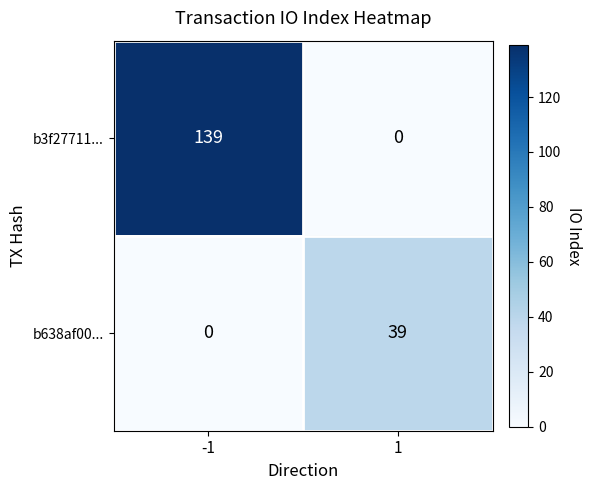

Is it true that b3f27711... equals 96 at 1?

False